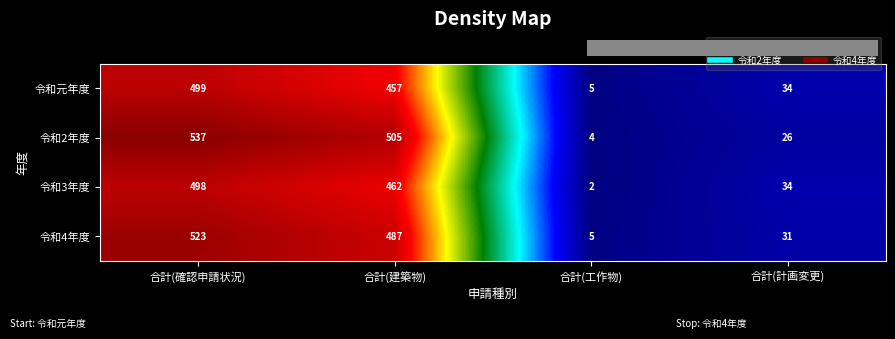

What is the difference between the highest and lowest values at 合計(計画変更)?

8